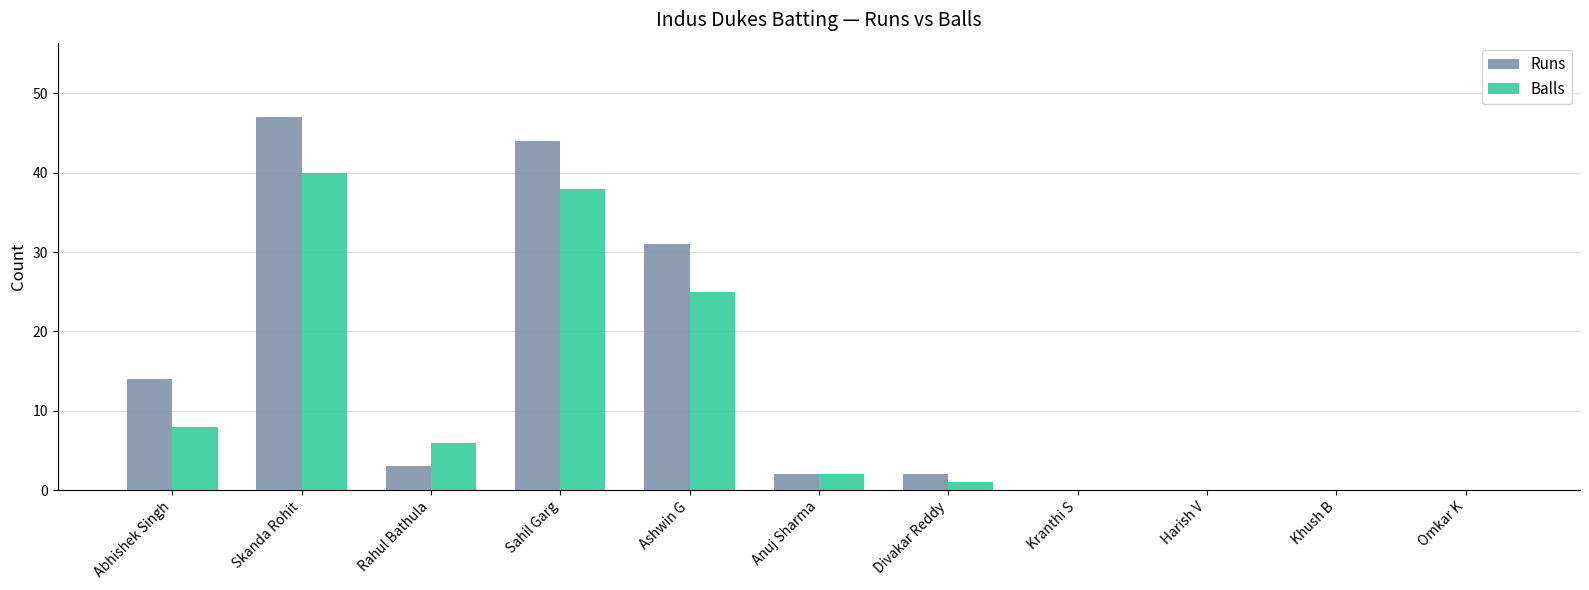

Reading left to right, transcribe all the data shown in this chart.

Runs: Abhishek Singh=14	Skanda Rohit=47	Rahul Bathula=3	Sahil Garg=44	Ashwin G=31	Anuj Sharma=2	Divakar Reddy=2	Kranthi S=0	Harish V=0	Khush B=0	Omkar K=0
Balls: Abhishek Singh=8	Skanda Rohit=40	Rahul Bathula=6	Sahil Garg=38	Ashwin G=25	Anuj Sharma=2	Divakar Reddy=1	Kranthi S=0	Harish V=0	Khush B=0	Omkar K=0